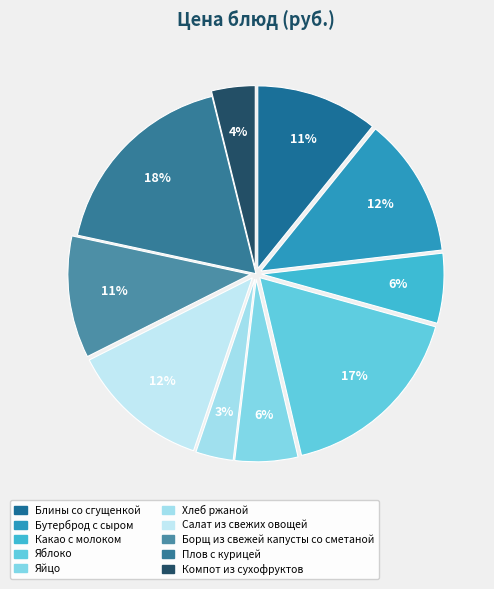

What percentage is the Яйцо slice, to the nearest percent?

6%